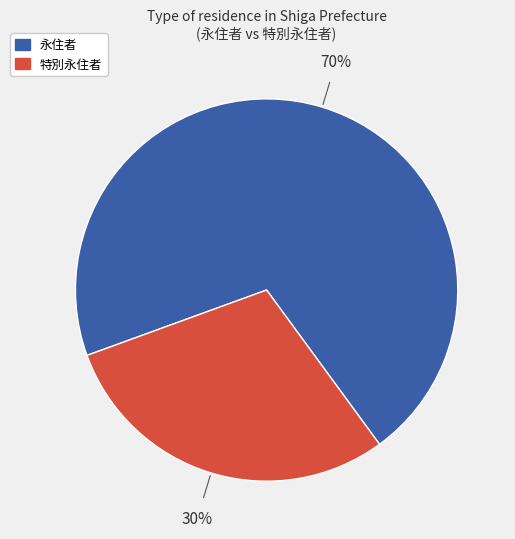

How many slices are in this pie chart?

2